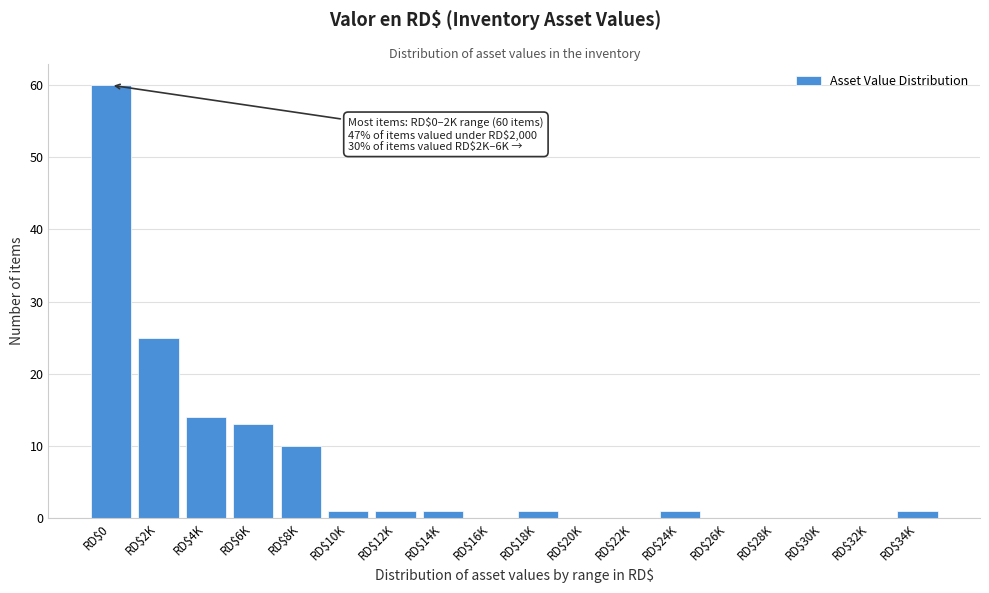

What is the sum of all values?

128